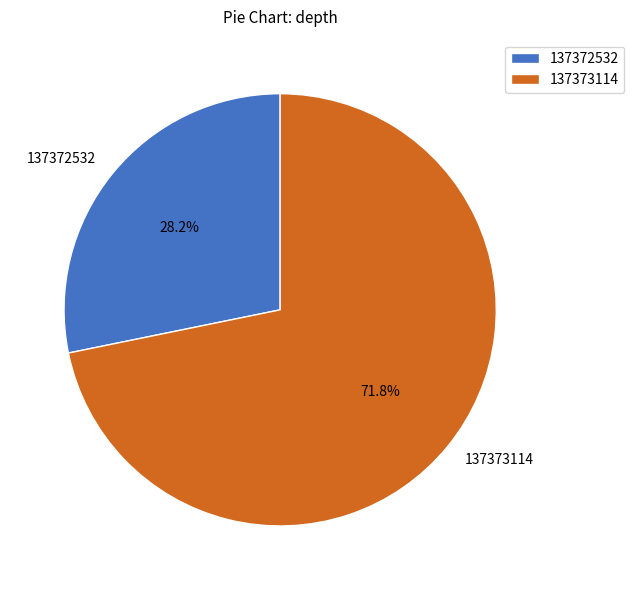

Approximately how many times larger is the value at 137373114 compared to 137372532?

2.5